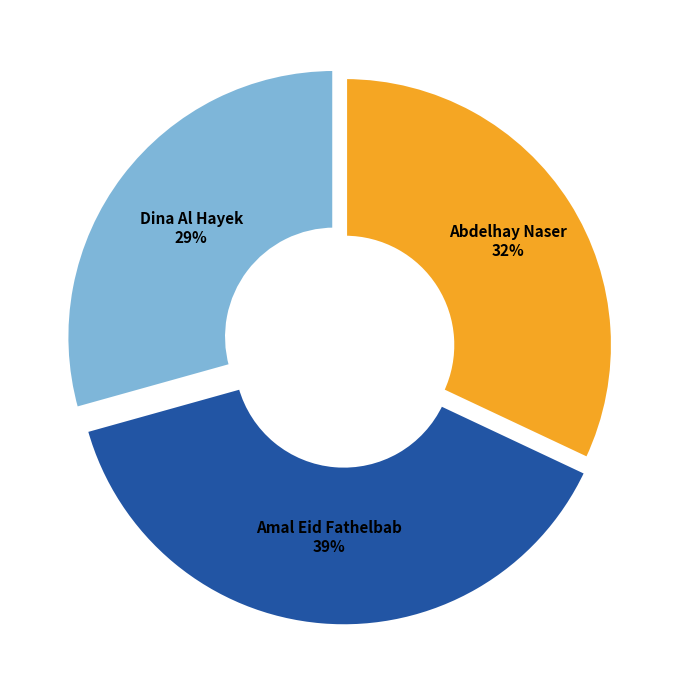

Does Amal Eid Fathelbab represent more than half of the total?

No